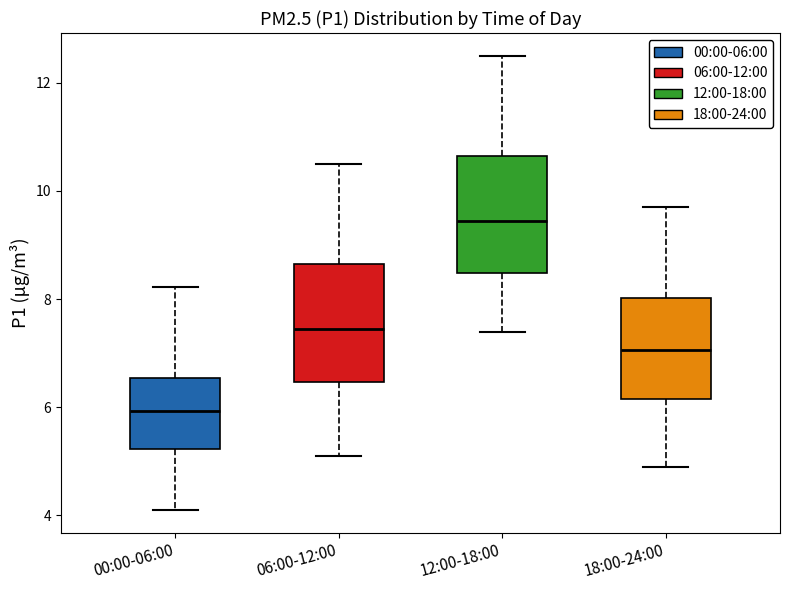

Reading left to right, read every box against the y-axis: the position of its median line, the range the box covers, and the ends of its whiskers. The values are not printed on the chart, so give them approximately, as read against the axis.

00:00-06:00: median 6.0, box 5.2 to 6.6, whiskers 4.2 to 8.2
06:00-12:00: median 7.4, box 6.4 to 8.6, whiskers 5.2 to 10.6
12:00-18:00: median 9.4, box 8.4 to 10.6, whiskers 7.4 to 12.6
18:00-24:00: median 7.0, box 6.2 to 8.0, whiskers 5.0 to 9.8